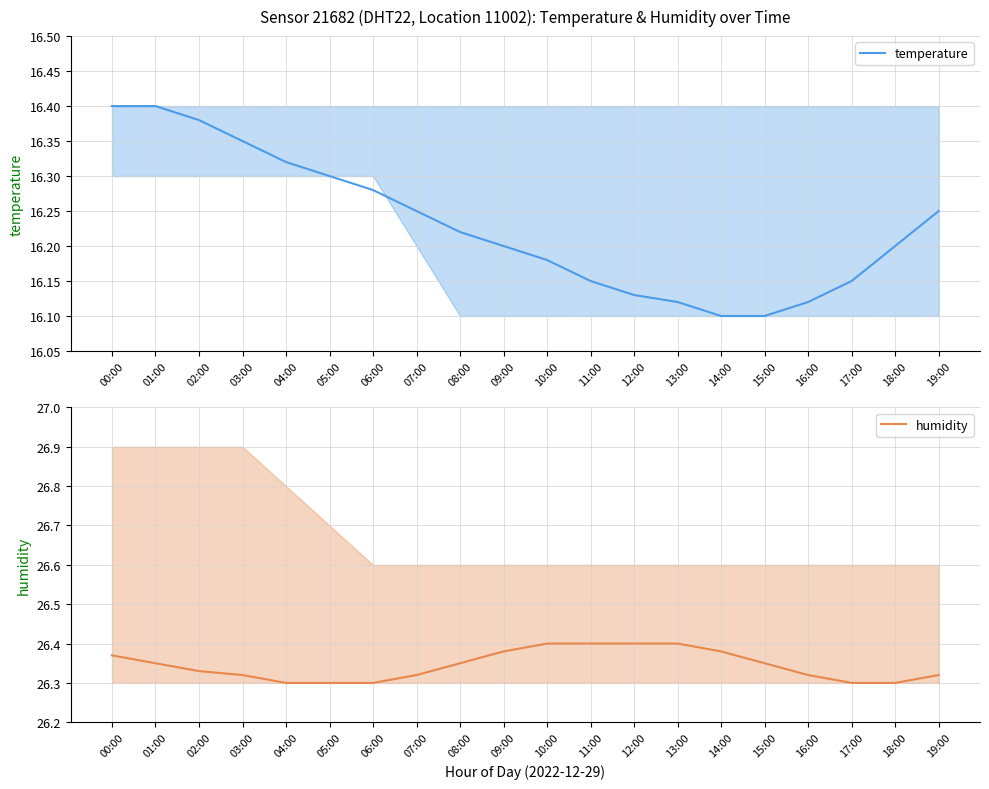

What value does the temperature series have at 17:00?

16.1